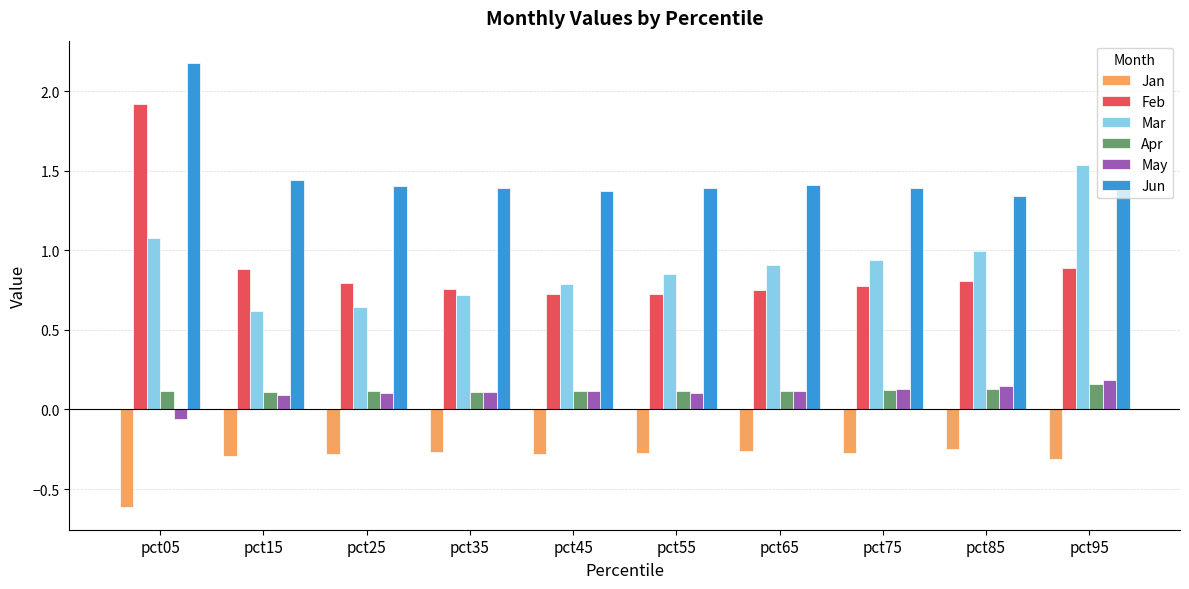

At which label does May first exceed 0?

pct15